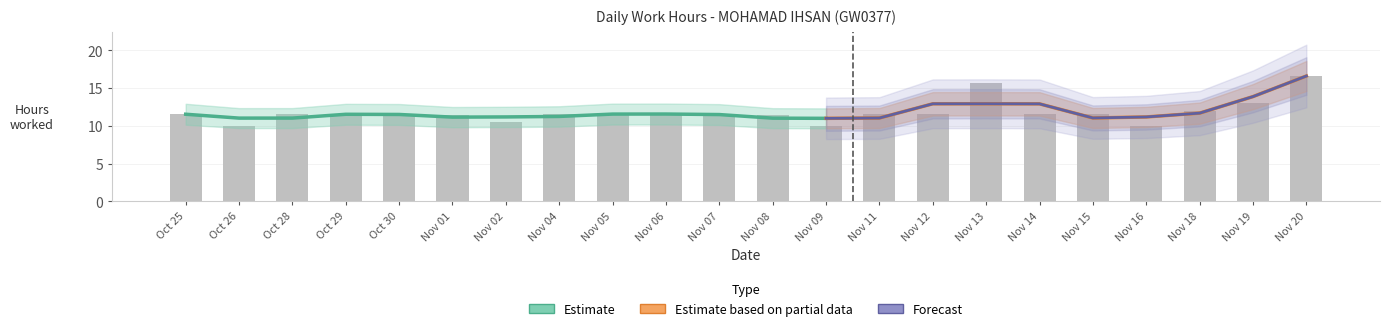

What is the approximate value at Nov 09?

10.0